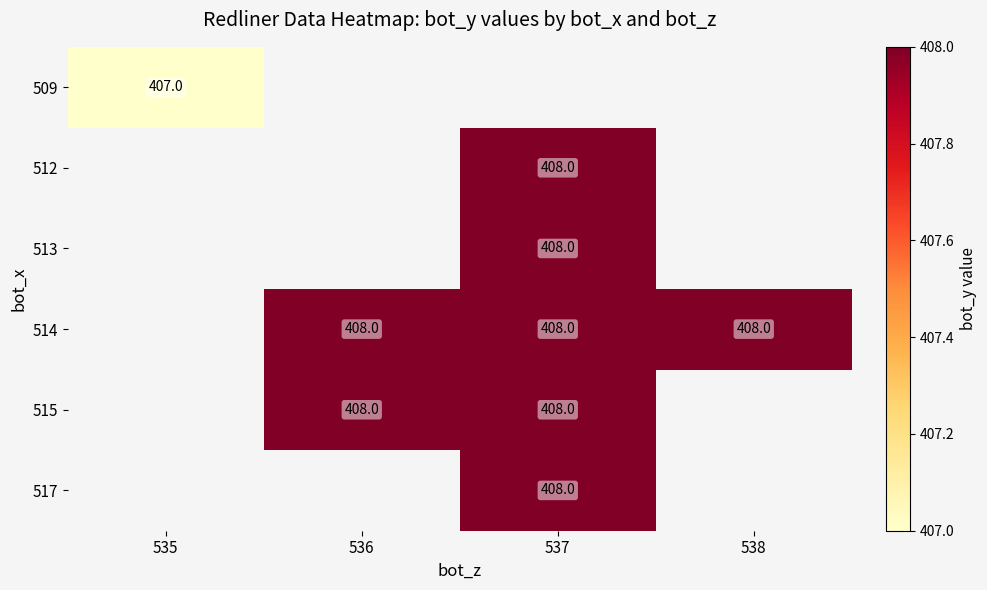

The 515 series shows 204 at 537. True or false?

False